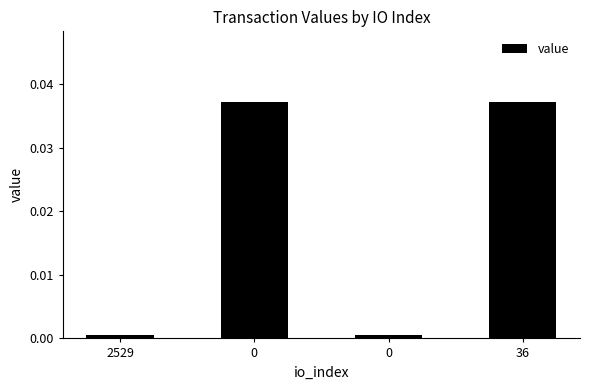

How many series are shown in this chart?

1